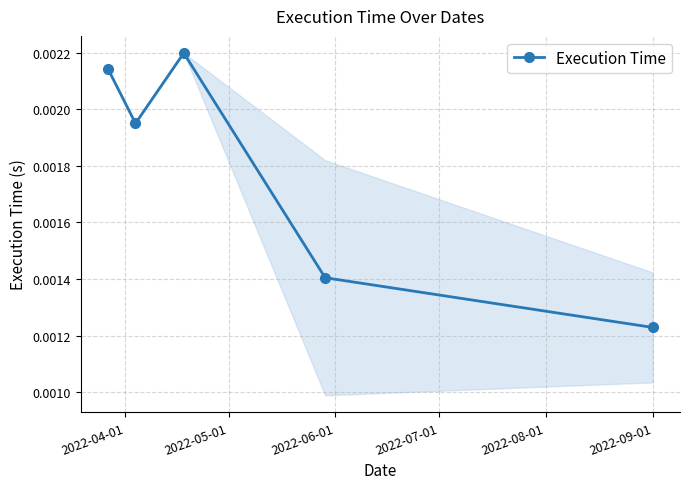

How many interior local peaks (higher than both neighbors) does the data have?

1